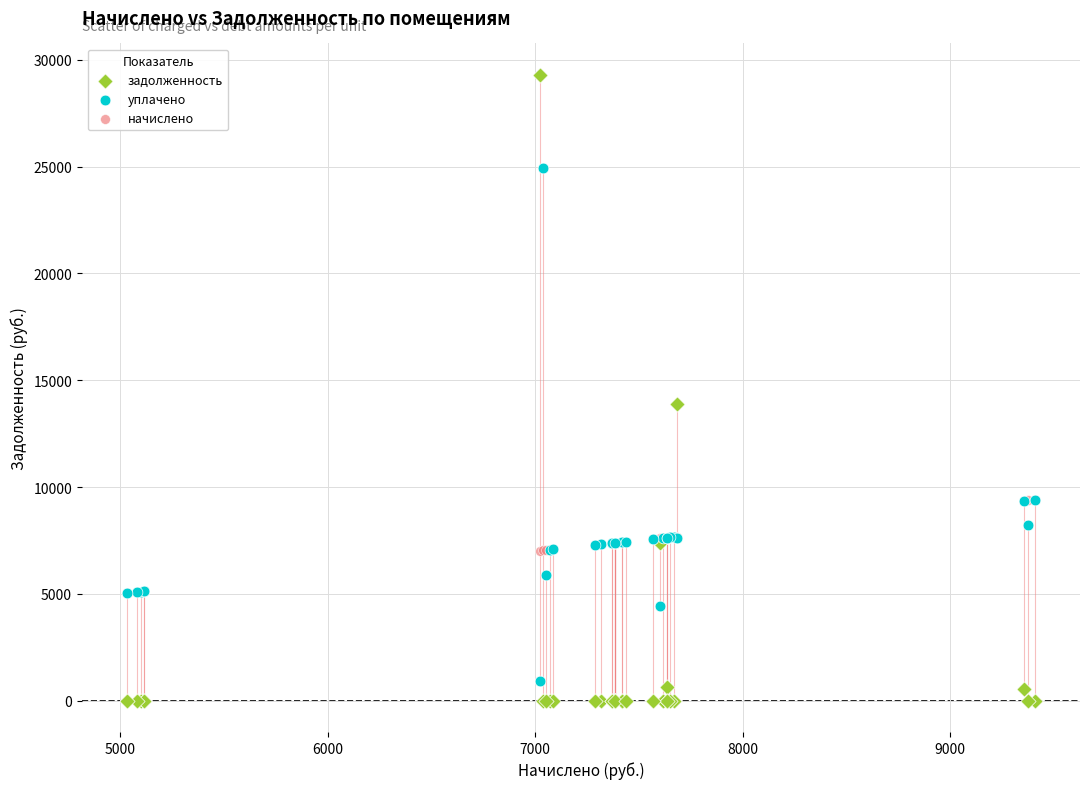

What are all the series names shown in the legend?

задолженность, уплачено, начислено